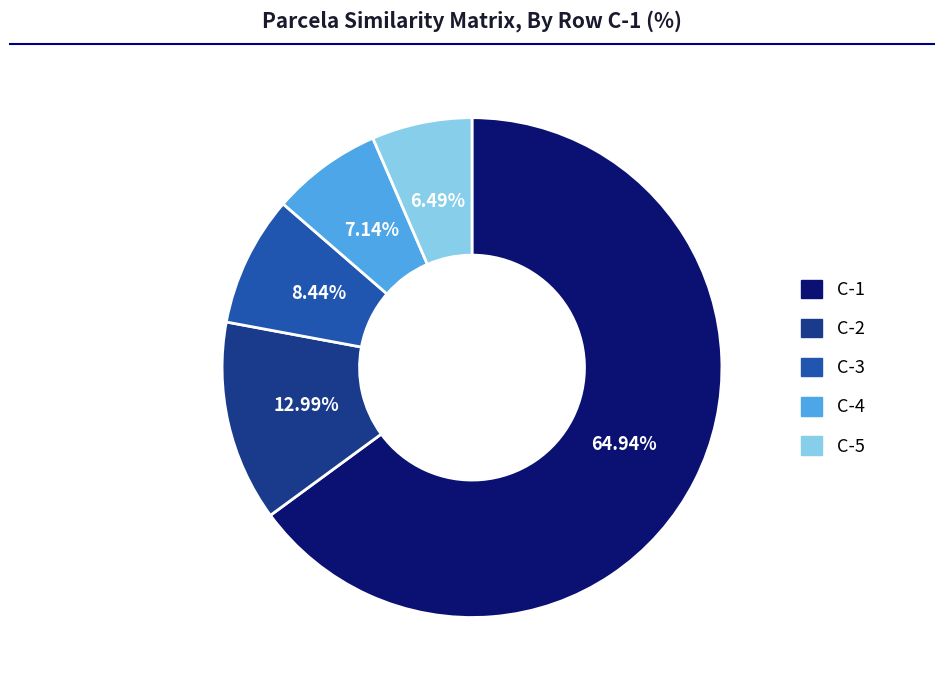

What percentage is NOT represented by C-4?

92.9%